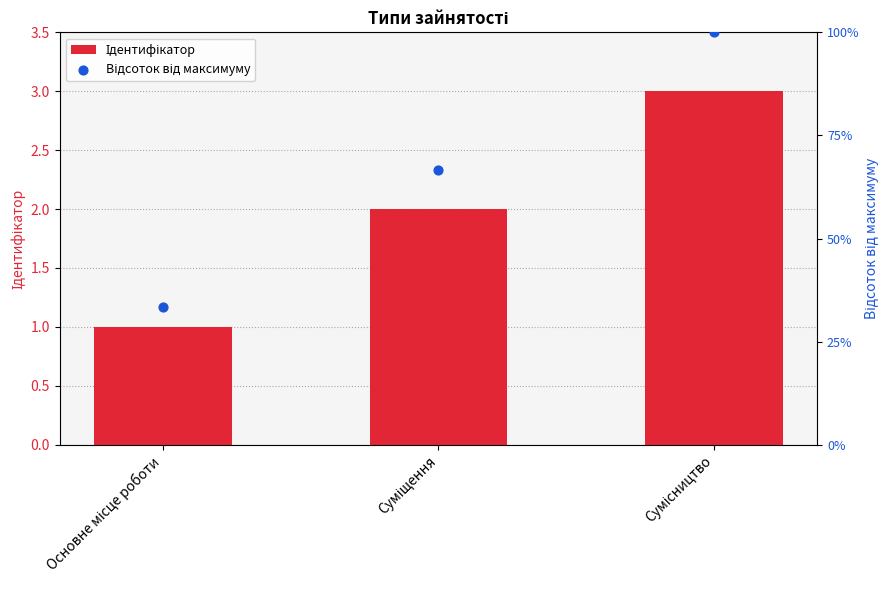

At which category is the sum across all series the highest?

Сумісництво